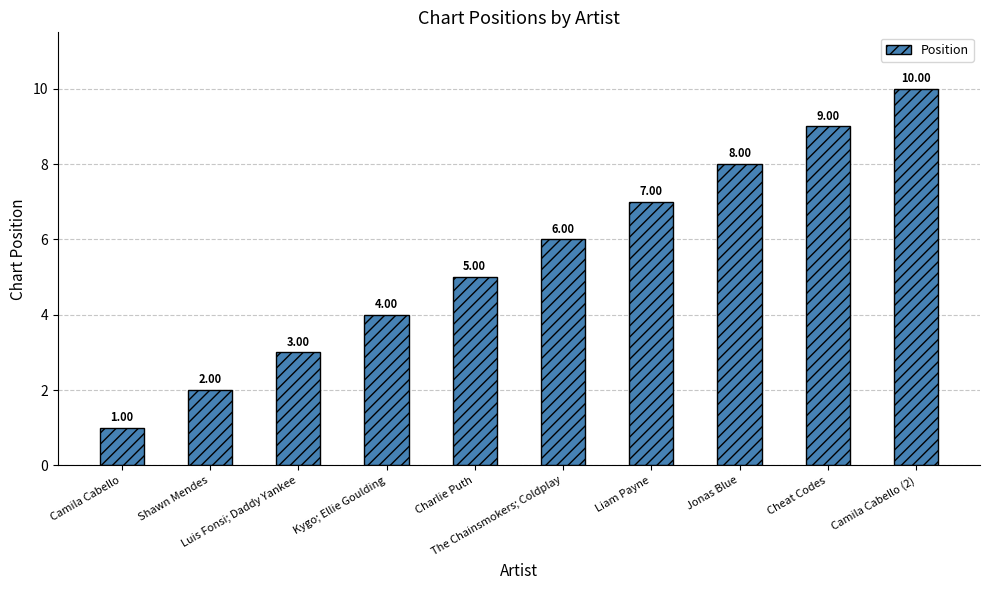

How many data points are less than 6?

5